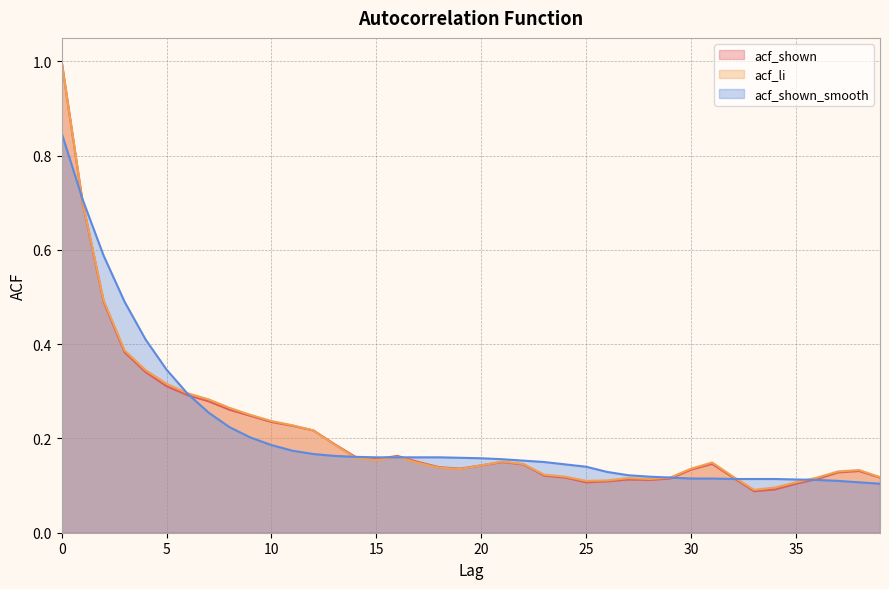

Reading left to right, transcribe all the data shown in this chart.

acf_shown: 0=1.0	1=0.7	2=0.5	3=0.4	4=0.3	5=0.3	6=0.3	7=0.3	8=0.3	9=0.2	10=0.2	11=0.2	12=0.2	13=0.2	14=0.2	15=0.2	16=0.2	17=0.1	18=0.1	19=0.1	20=0.1	21=0.1	22=0.1	23=0.1	24=0.1	25=0.1	26=0.1	27=0.1	28=0.1	29=0.1	30=0.1	31=0.1	32=0.1	33=0.1	34=0.1	35=0.1	36=0.1	37=0.1	38=0.1	39=0.1
acf_li: 0=1.0	1=0.7	2=0.5	3=0.4	4=0.3	5=0.3	6=0.3	7=0.3	8=0.3	9=0.2	10=0.2	11=0.2	12=0.2	13=0.2	14=0.2	15=0.2	16=0.2	17=0.1	18=0.1	19=0.1	20=0.1	21=0.2	22=0.1	23=0.1	24=0.1	25=0.1	26=0.1	27=0.1	28=0.1	29=0.1	30=0.1	31=0.1	32=0.1	33=0.1	34=0.1	35=0.1	36=0.1	37=0.1	38=0.1	39=0.1
acf_shown_smooth: 0=0.8	1=0.7	2=0.6	3=0.5	4=0.4	5=0.3	6=0.3	7=0.3	8=0.2	9=0.2	10=0.2	11=0.2	12=0.2	13=0.2	14=0.2	15=0.2	16=0.2	17=0.2	18=0.2	19=0.2	20=0.2	21=0.2	22=0.2	23=0.1	24=0.1	25=0.1	26=0.1	27=0.1	28=0.1	29=0.1	30=0.1	31=0.1	32=0.1	33=0.1	34=0.1	35=0.1	36=0.1	37=0.1	38=0.1	39=0.1